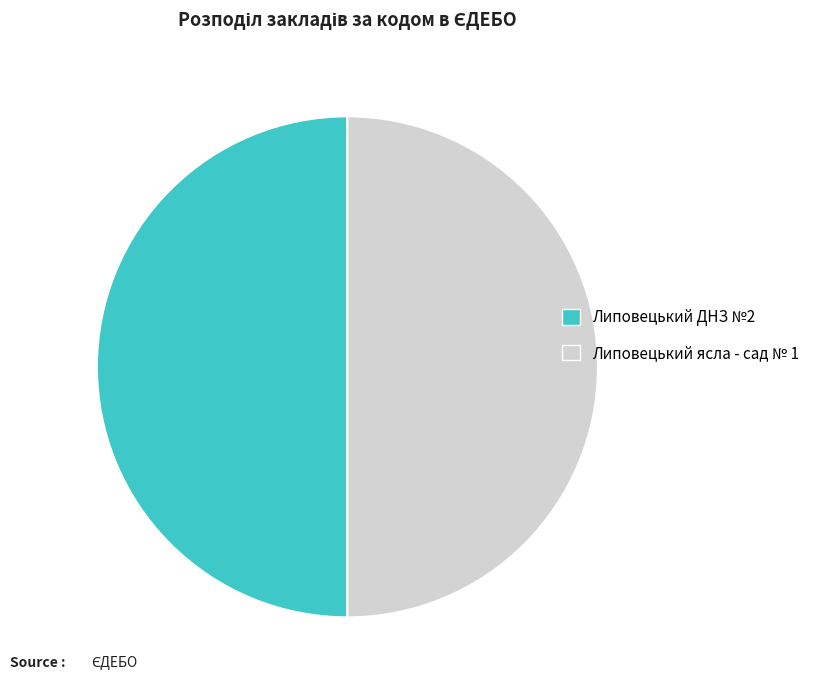

Count the number of slices in the pie.

2